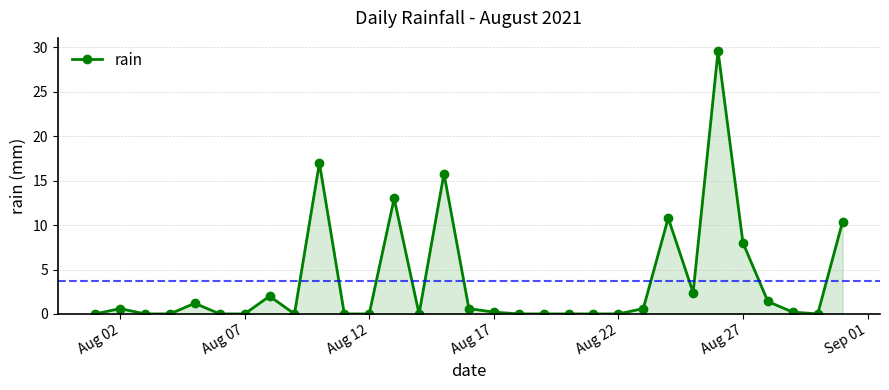

Reading left to right, transcribe all the data shown in this chart.

0.0	0.6	0.0	0.0	1.2	0.0	0.0	2.0	0.0	17.0	0.0	0.0	13.0	0.0	15.8	0.6	0.2	0.0	0.0	0.0	0.0	0.0	0.6	10.8	2.4	29.6	8.0	1.4	0.2	0.0	10.4